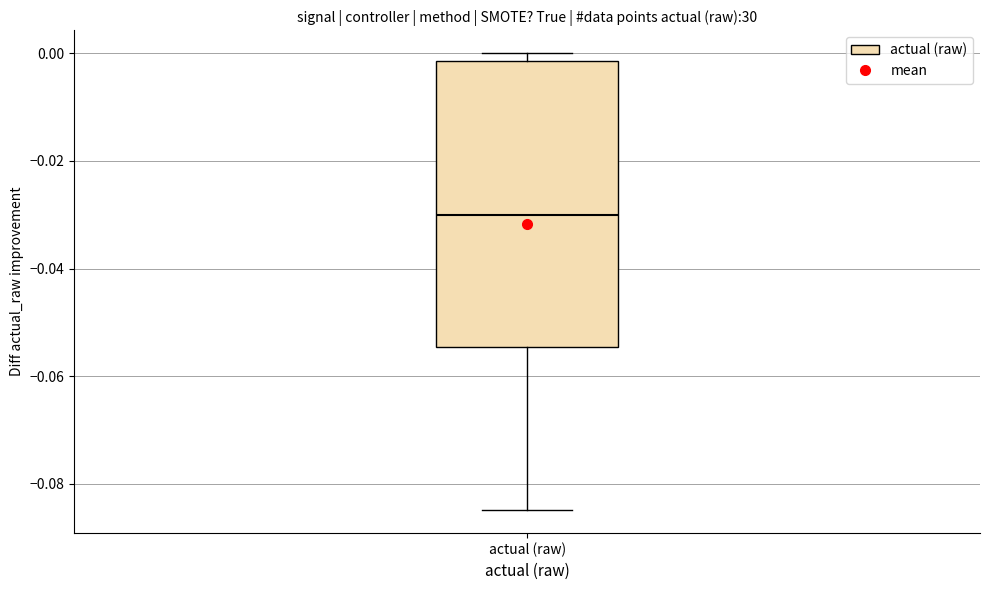

Where is the lower edge of the box for actual (raw) on the y-axis? The values are not printed on the chart, so give them approximately, as read against the axis.

-0.054